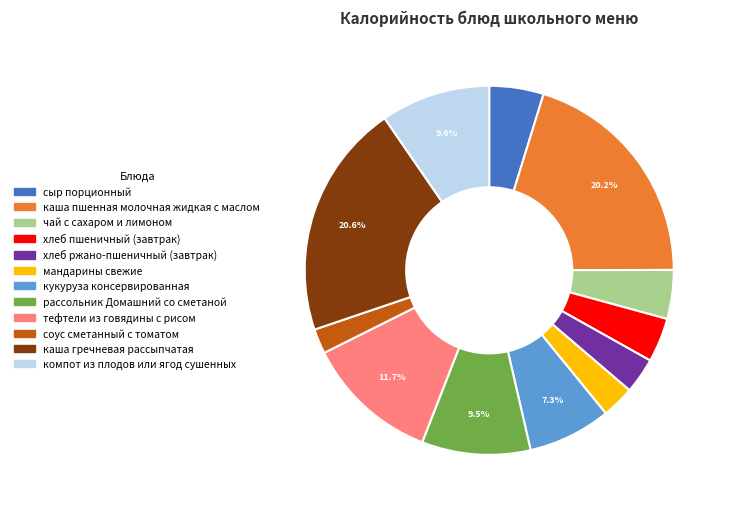

Does каша пшенная молочная жидкая с маслом account for over 50% of the chart?

No